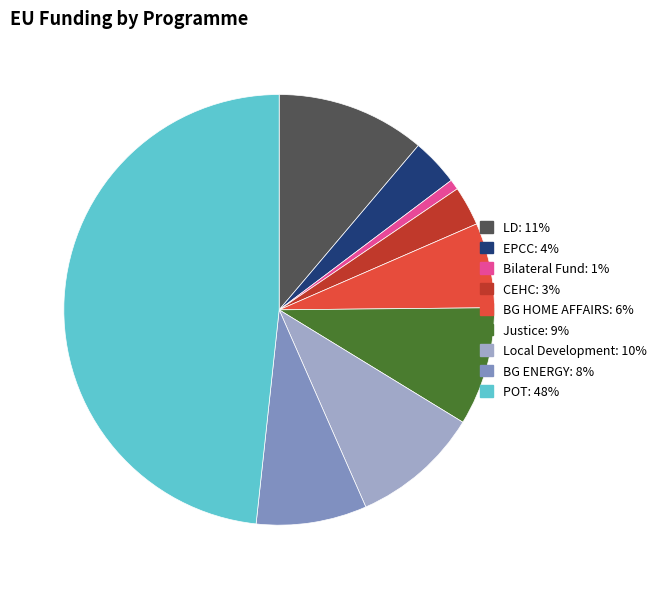

What is the ratio of the value at POT: 48% to the value at BG HOME AFFAIRS: 6%?

7.6